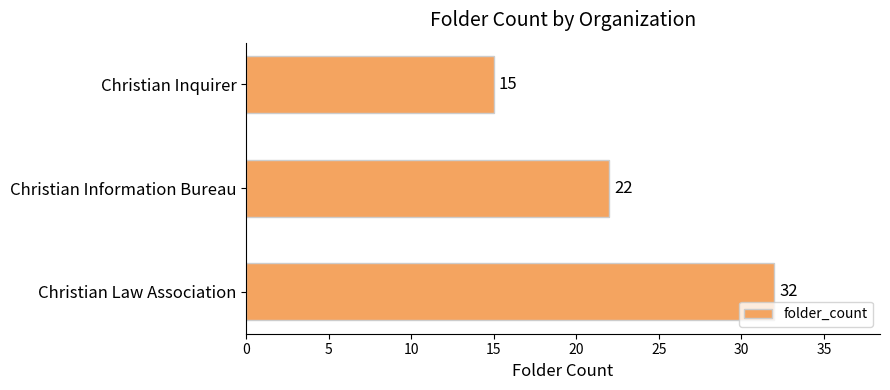

Are the bars horizontal?

Yes